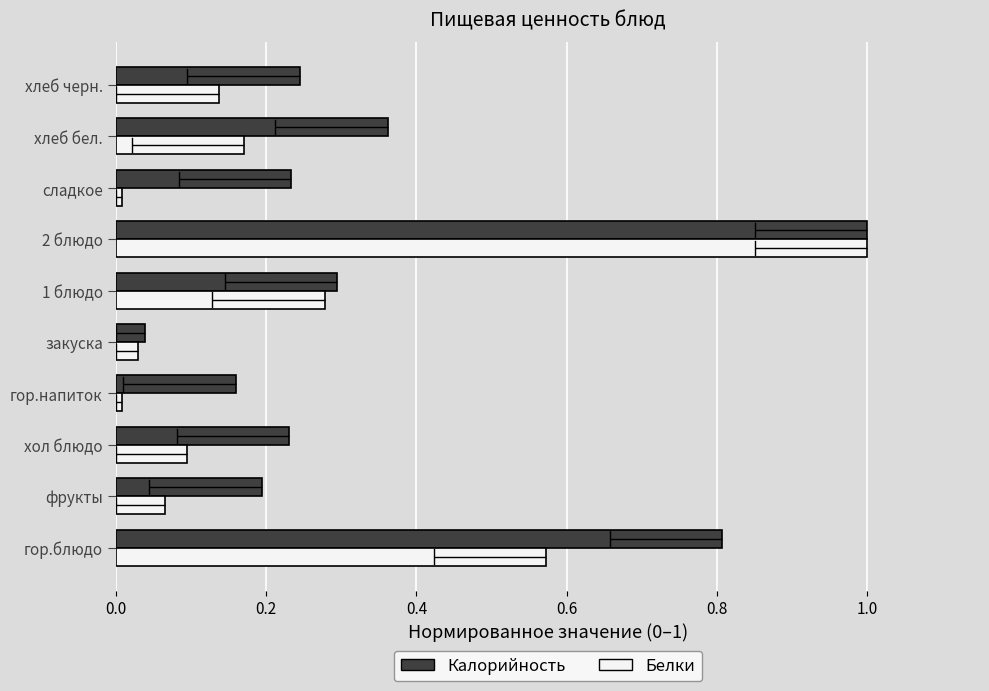

Which category has the highest value in the Калорийность series?

2 блюдо